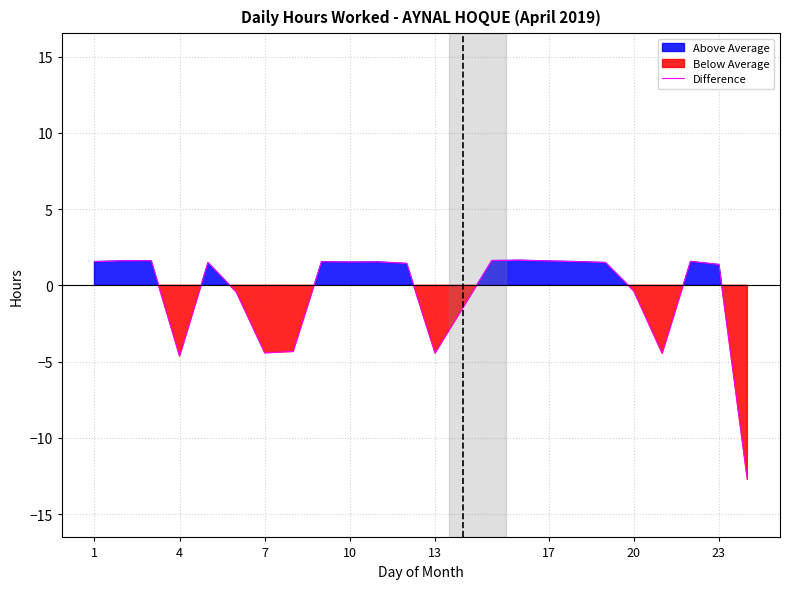

The Difference series shows 1.4 at 23. True or false?

True